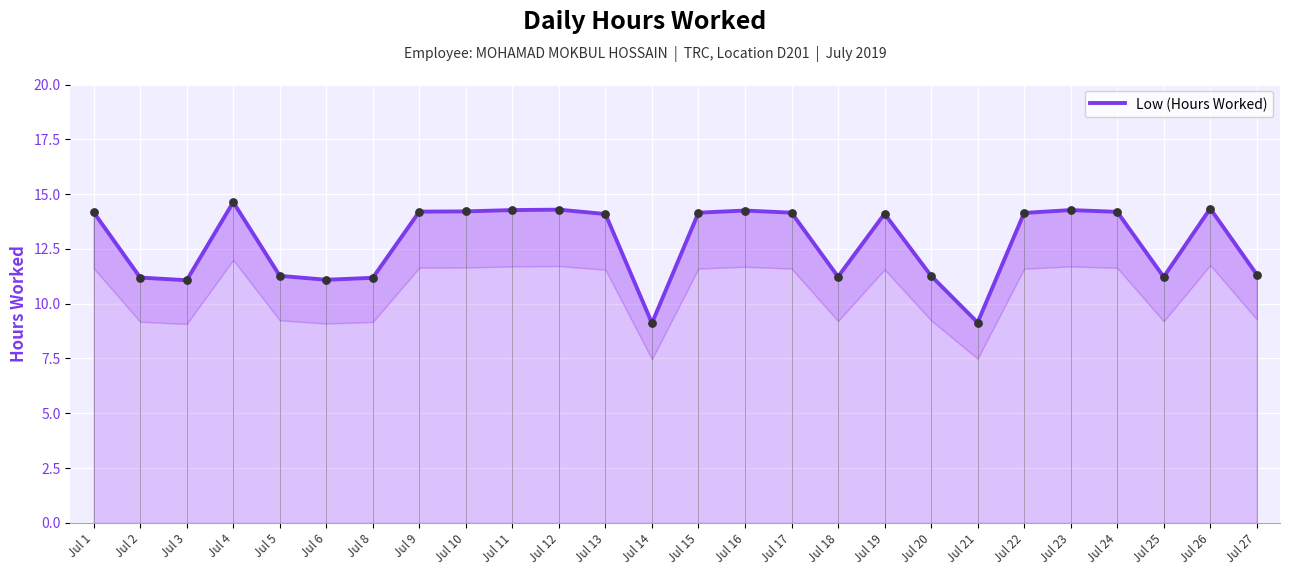

What is the ratio of the value at Jul 23 to the value at Jul 21?

1.6